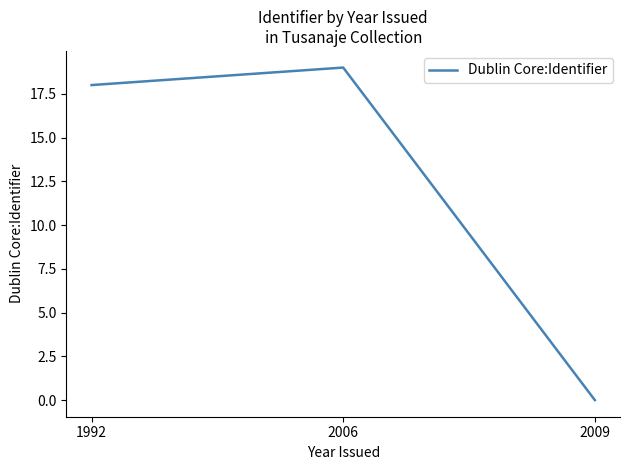

Which has a higher value, 2009 or 2006?

2006